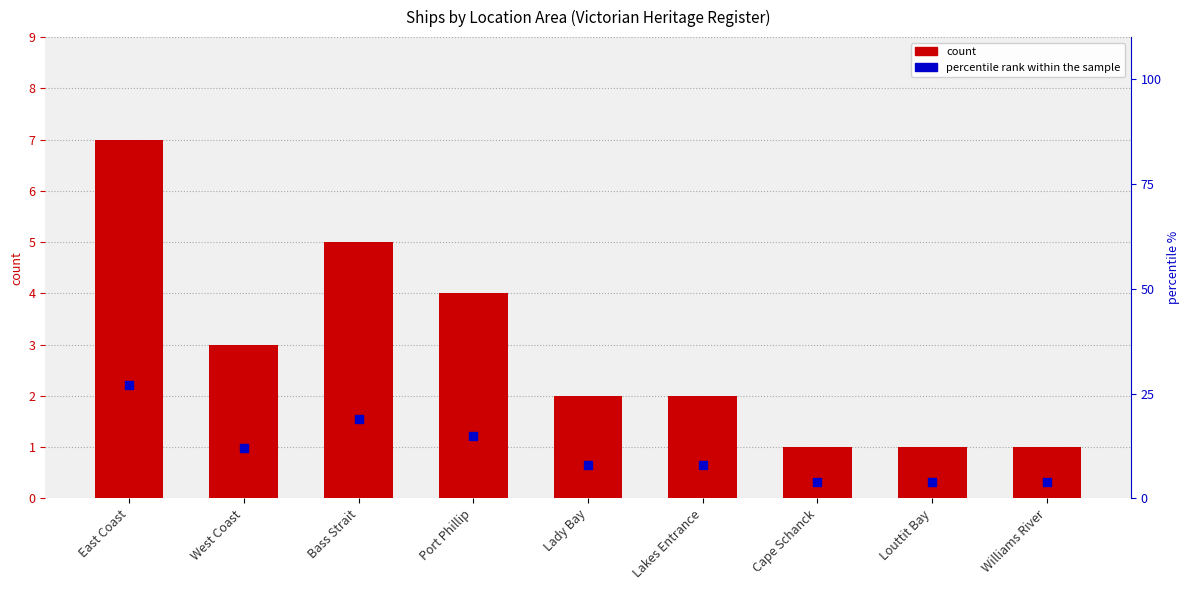

Which series has the widest spread of Y values?

percentile rank within sample